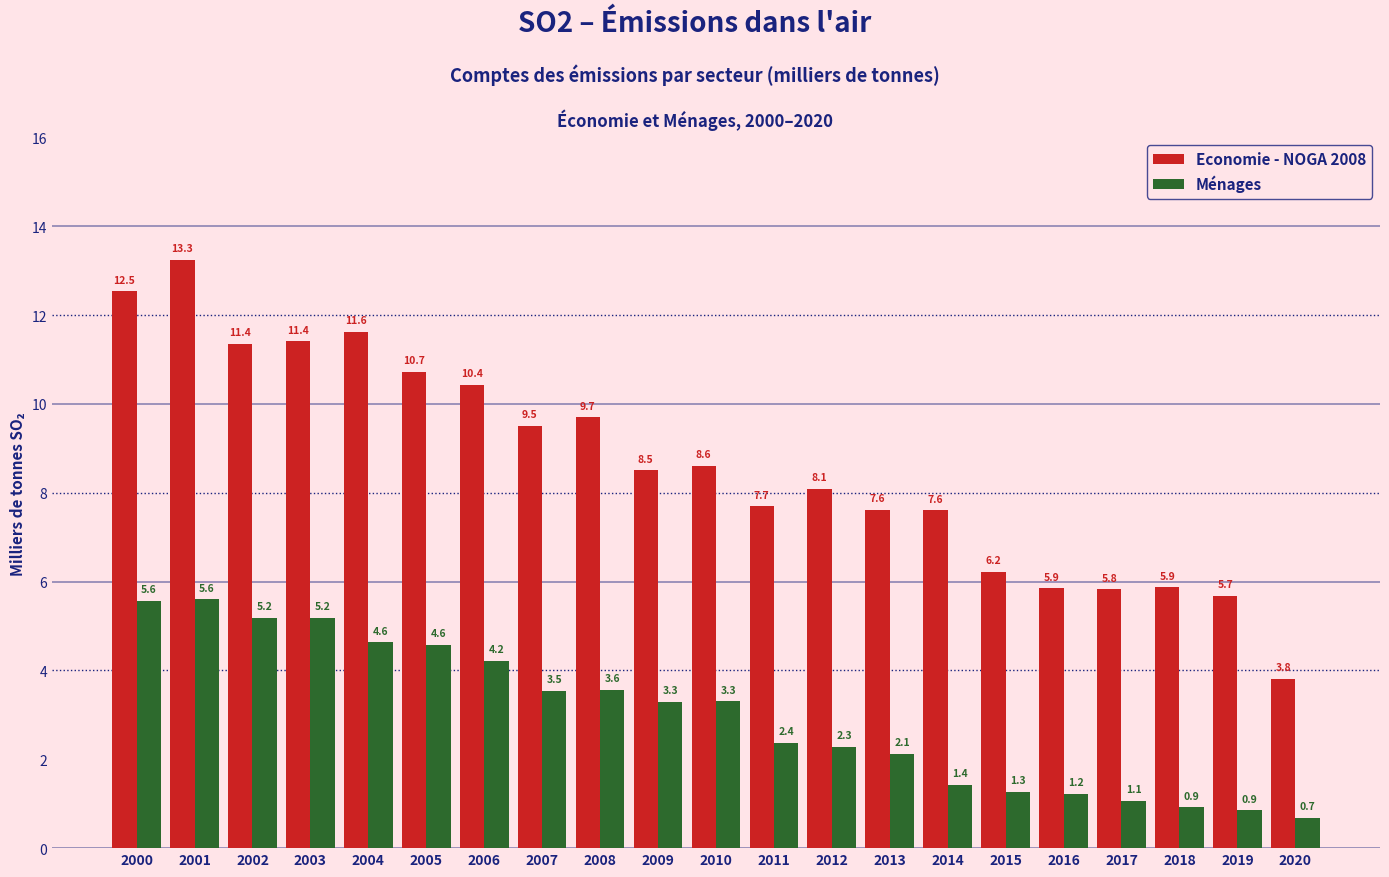

Reading left to right, transcribe all the data shown in this chart.

Economie - NOGA 2008: 12.5	13.3	11.4	11.4	11.6	10.7	10.4	9.5	9.7	8.5	8.6	7.7	8.1	7.6	7.6	6.2	5.9	5.8	5.9	5.7	3.8
Ménages: 5.6	5.6	5.2	5.2	4.6	4.6	4.2	3.5	3.6	3.3	3.3	2.4	2.3	2.1	1.4	1.3	1.2	1.1	0.9	0.9	0.7